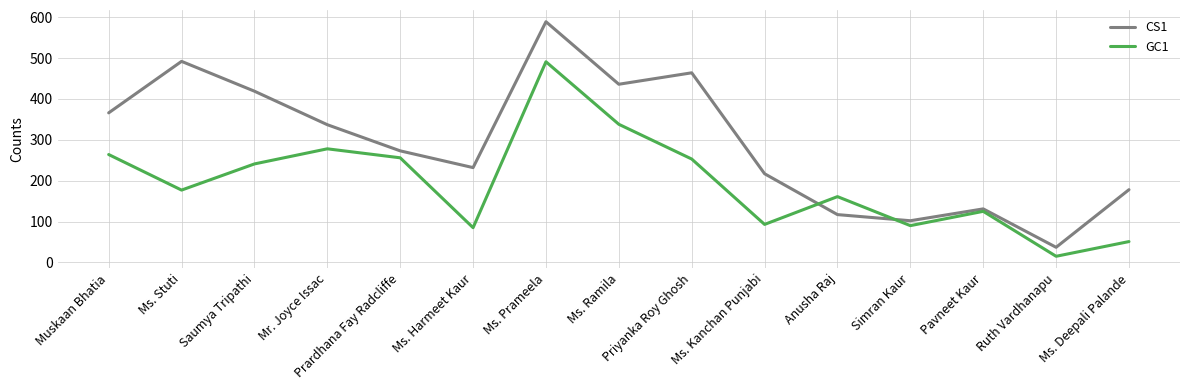

Which series has the largest range (max minus min)?

CS1